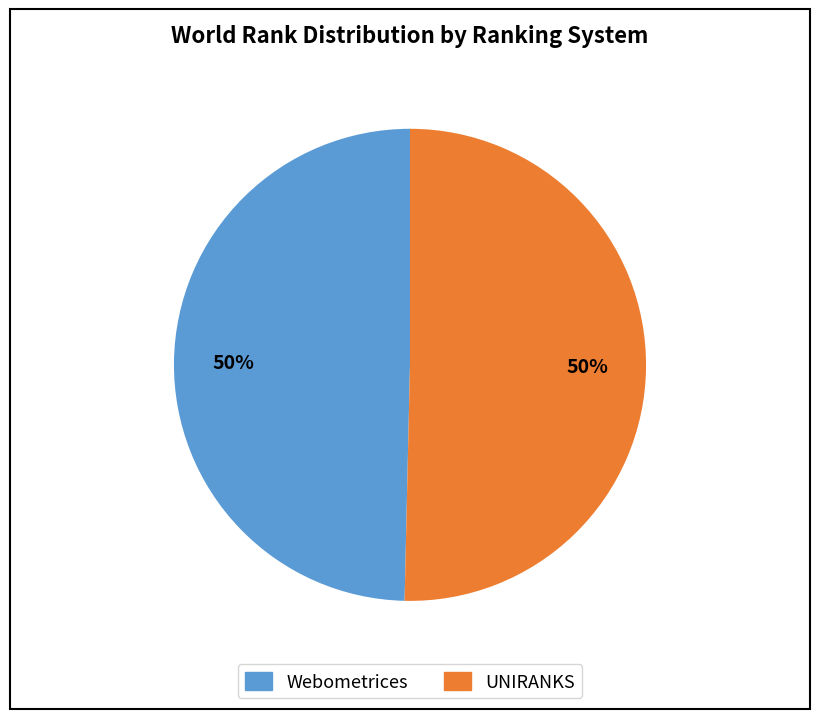

Is it true that Webometrices is 35% of the pie?

False